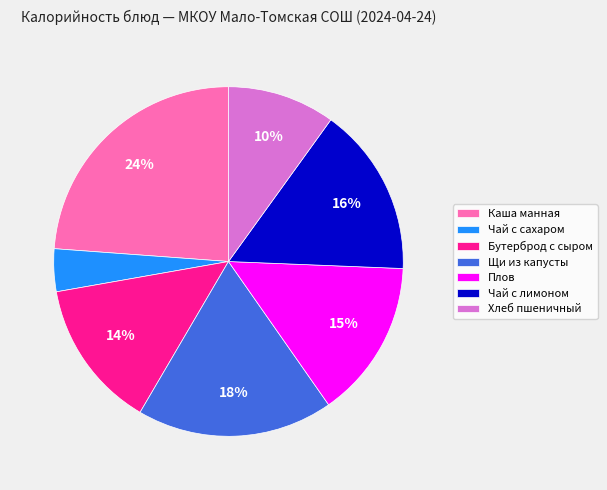

Between Хлеб пшеничный and Щи из капусты, which is larger?

Щи из капусты